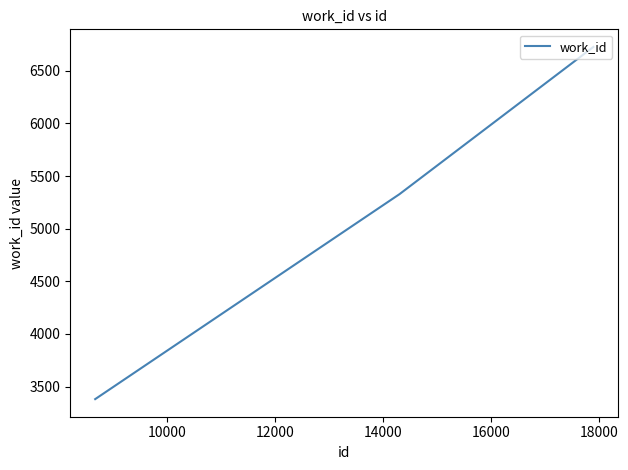

What is the sum of all values?

15436